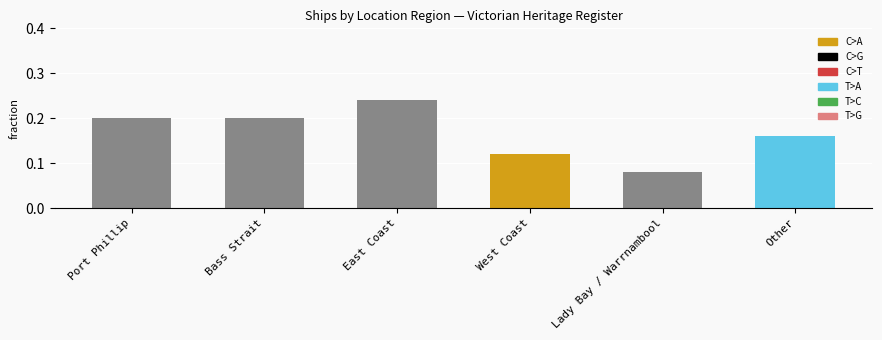

Which category has the lowest value across all series?

Lady Bay / Warrnambool